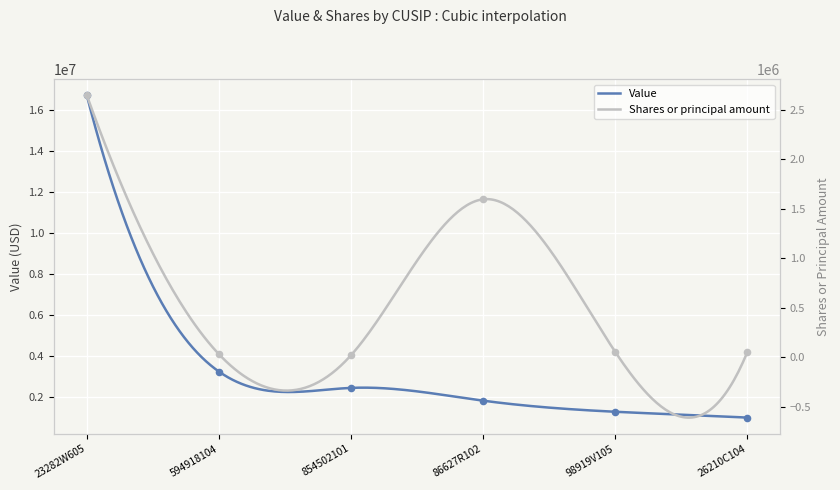

At which category is the sum across all series the highest?

23282W605